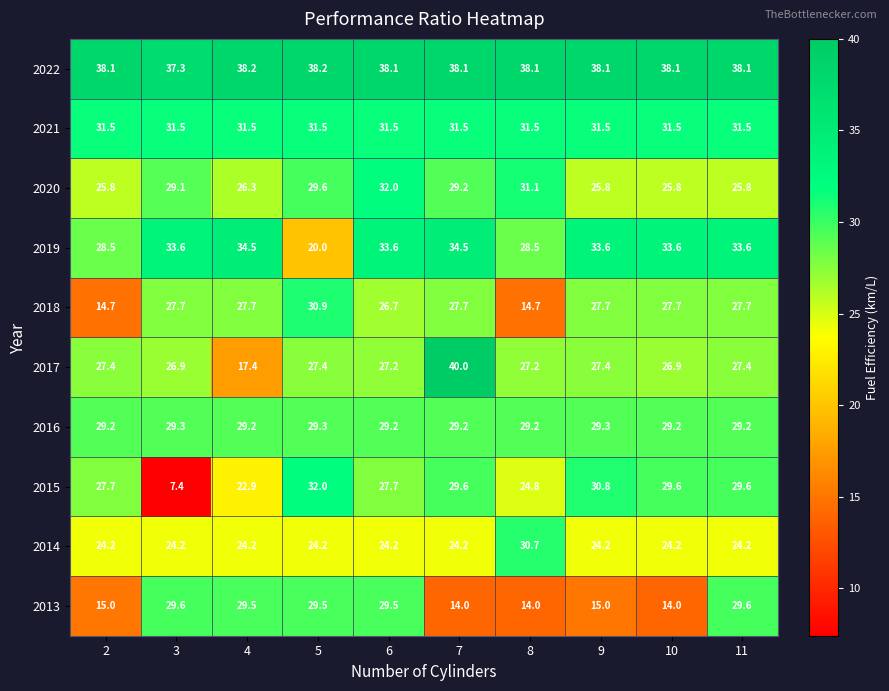

Rank the series at 4 from highest to lowest value.

2022, 2019, 2021, 2013, 2016, 2018, 2020, 2014, 2015, 2017